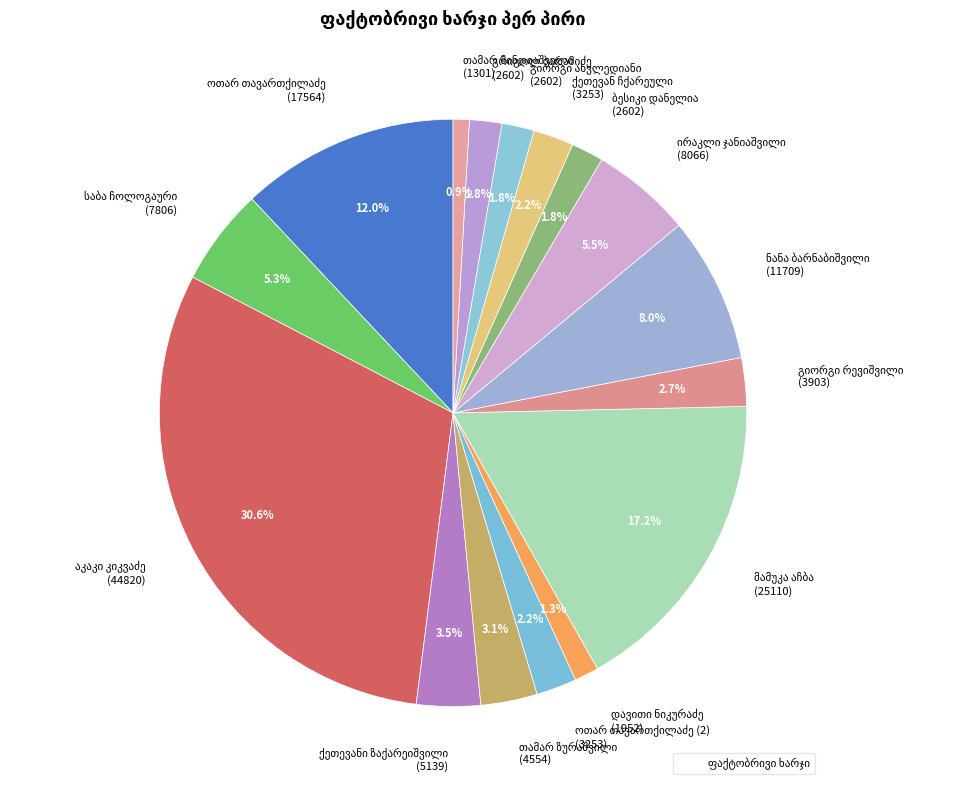

How many segments does this pie chart have?

16